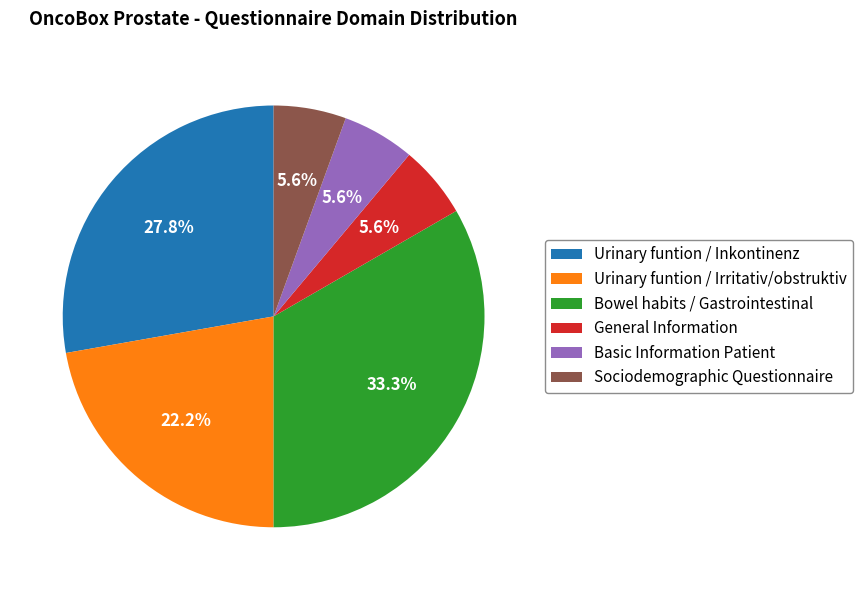

Is there any slice that represents more than half of the pie?

No